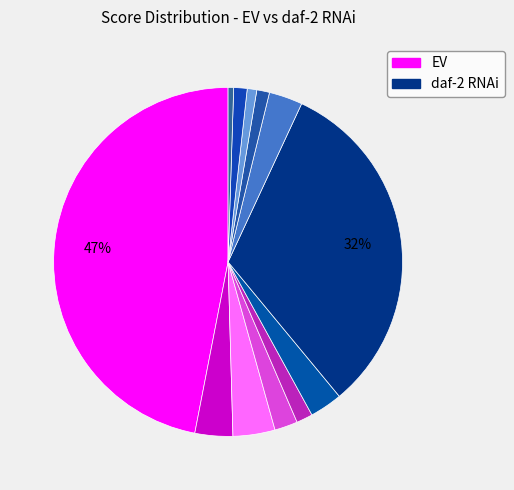

How many segments does this pie chart have?

12